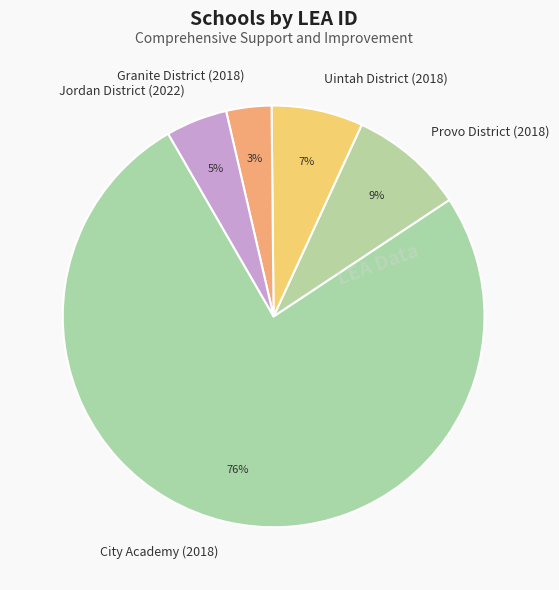

To the nearest percent, what is the difference between the largest and smallest slice percentages?

73%